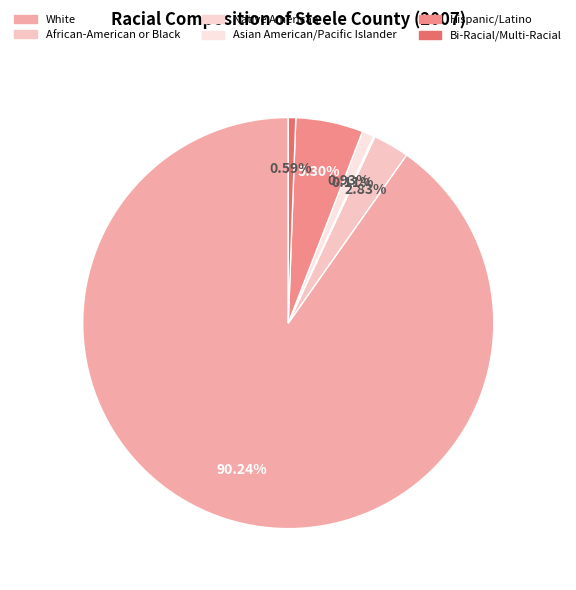

Rank the categories by value from highest to lowest.

White, Hispanic/Latino, African-American or Black, Asian American/Pacific Islander, Bi-Racial/Multi-Racial, Native American